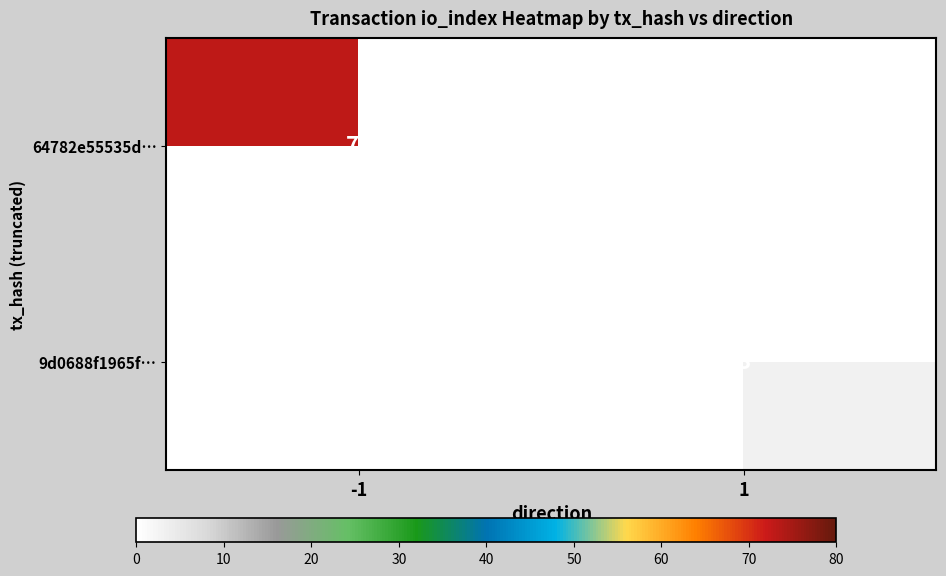

Is it true that 64782e55535d… equals 16 at -1?

False